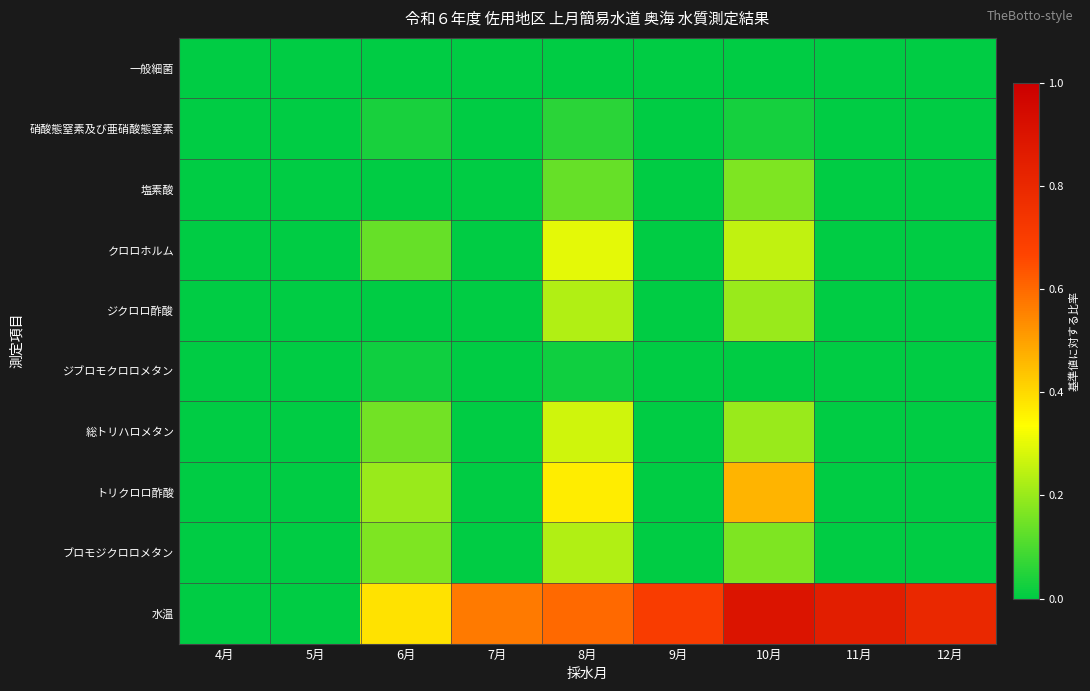

What is the spread (max minus min) of values at 6月?

0.4